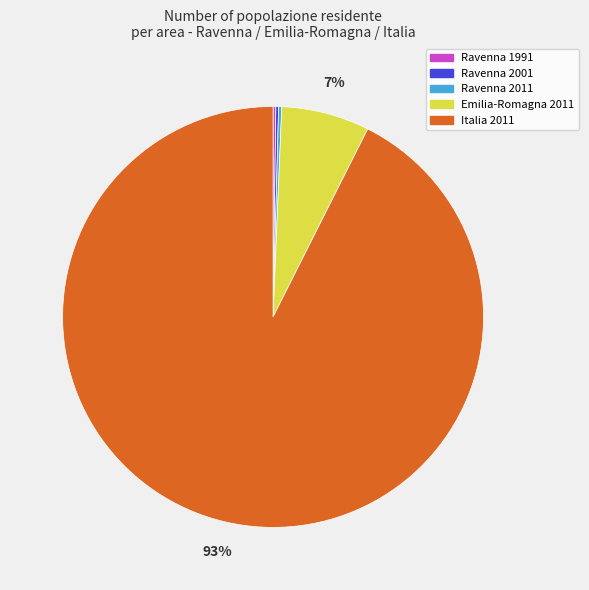

To the nearest percent, what is the average slice percentage?

20%